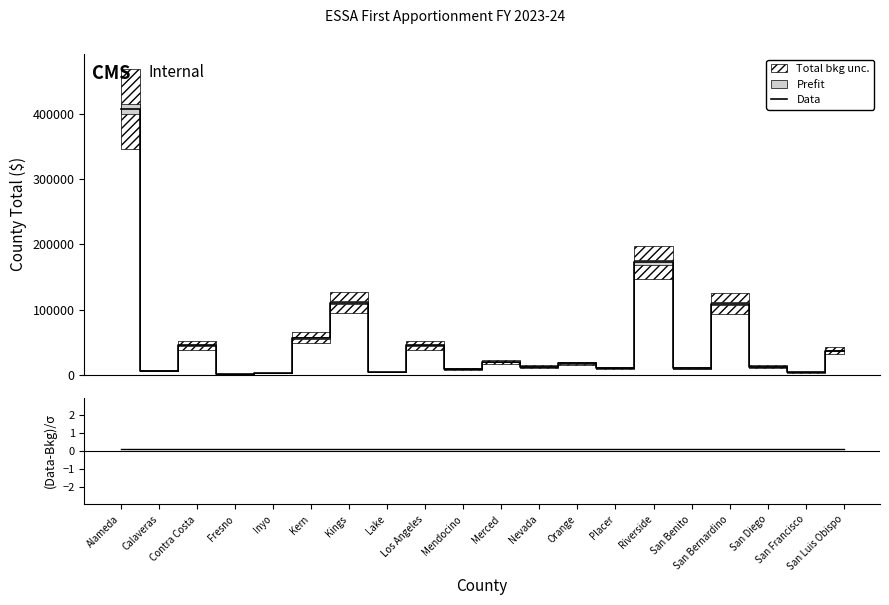

Does the chart have visible grid lines?

No